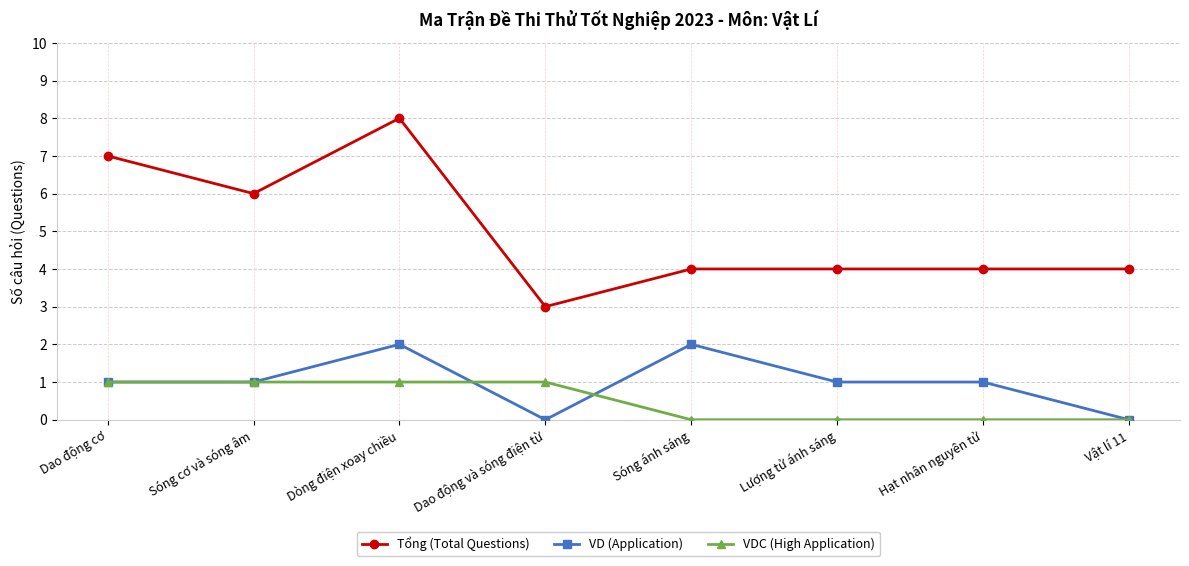

What is the sum of the VD (Application) values at Vật lí 11 and Dòng điện xoay chiều?

2